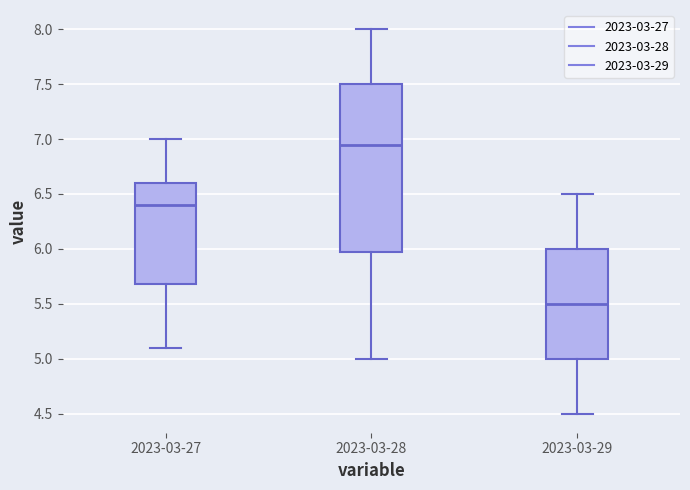

Reading left to right, read every box against the y-axis: the position of its median line, the range the box covers, and the ends of its whiskers. The values are not printed on the chart, so give them approximately, as read against the axis.

2023-03-27: median 6.40, box 5.70 to 6.60, whiskers 5.10 to 7.00
2023-03-28: median 6.95, box 6.00 to 7.50, whiskers 5.00 to 8.00
2023-03-29: median 5.50, box 5.00 to 6.00, whiskers 4.50 to 6.50